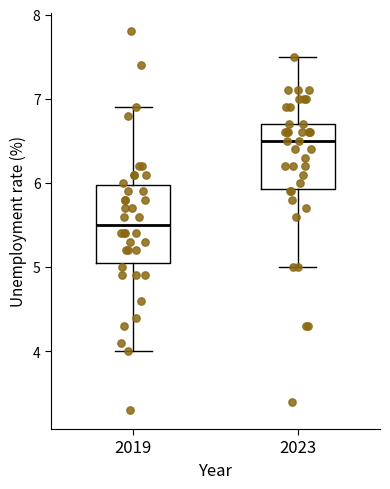

Where does the median line of the box at x = 2023 sit on the y-axis? The values are not printed on the chart, so give them approximately, as read against the axis.

6.5